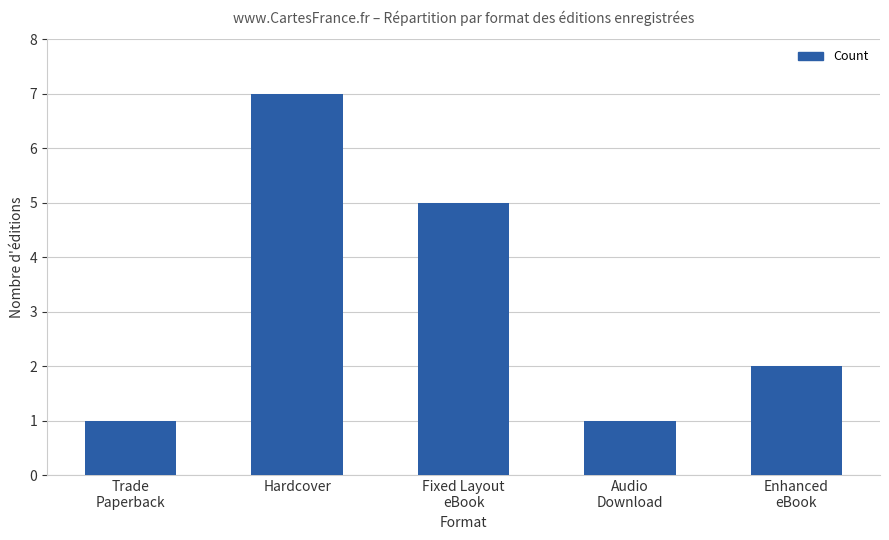

How many values are below 2?

2